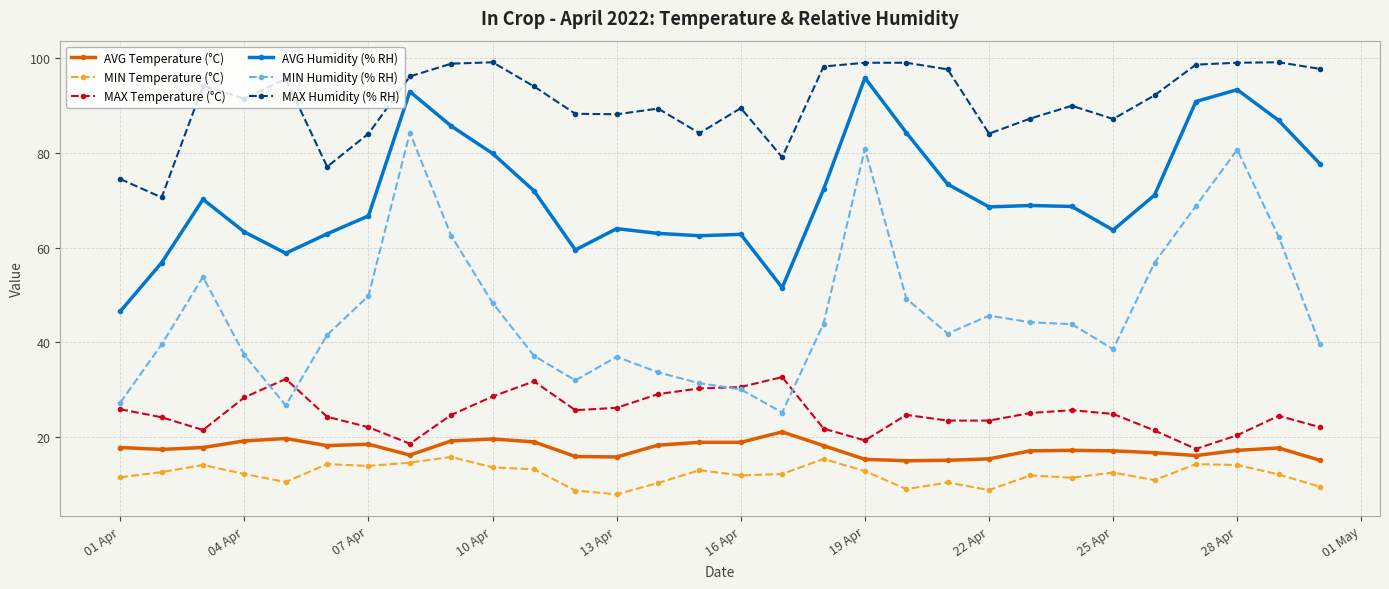

How many data points in MAX Humidity (% RH) are less than 92?

15